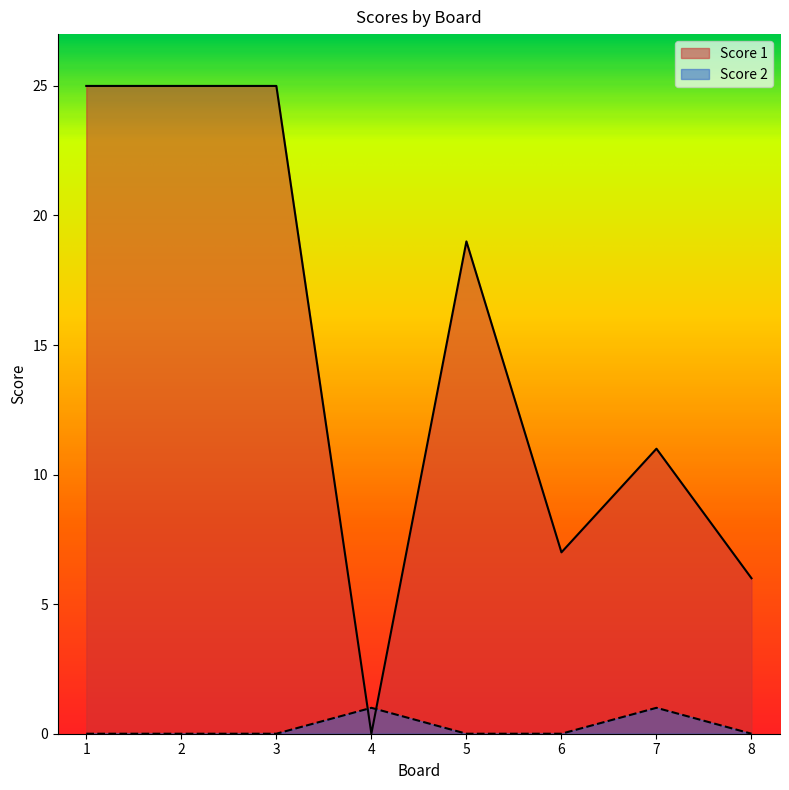

What are all the series names shown in the legend?

Score 1, Score 2